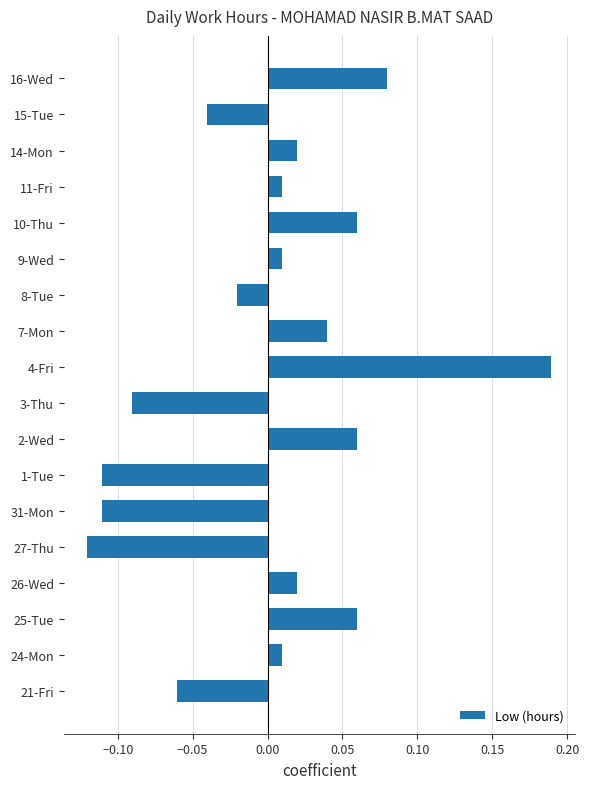

What is the difference between the maximum and minimum values?

0.3